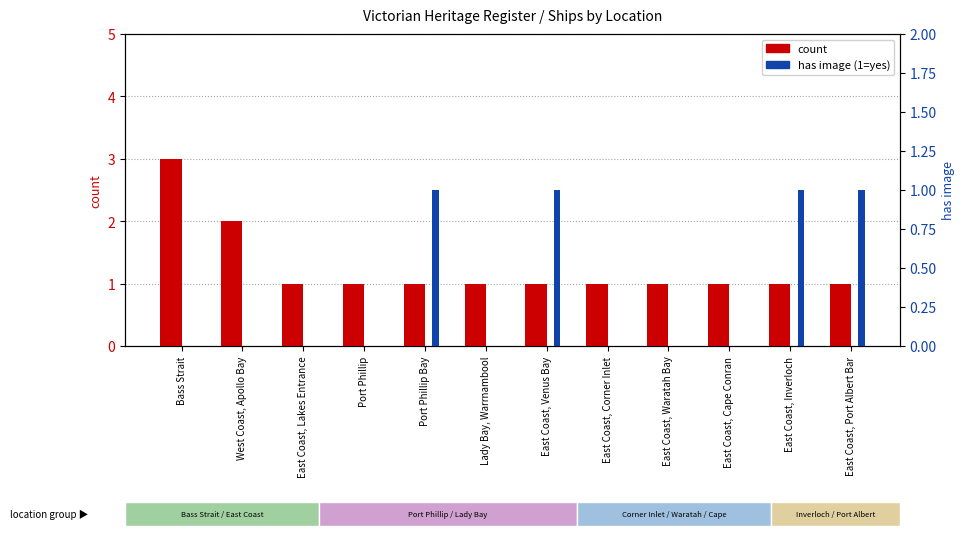

Is the value of count at East Coast, Port Albert Bar greater than the value of has image at East Coast, Inverloch?

No